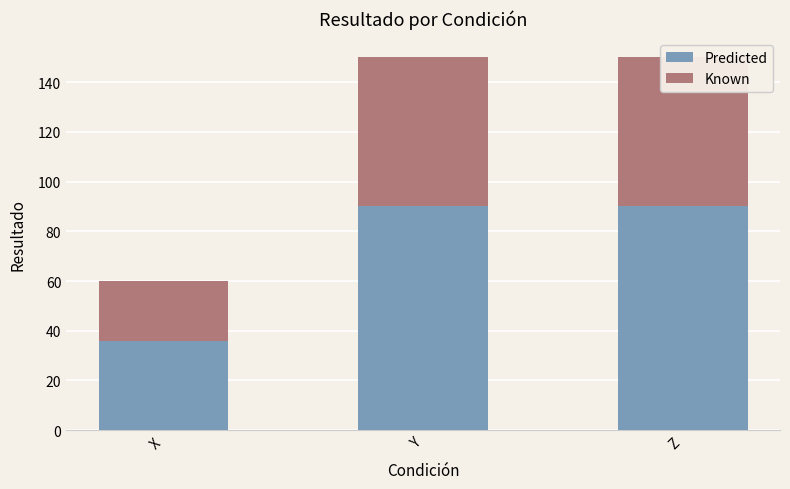

Reading left to right, what are all the values shown in this chart?

Predicted: 36	90	90
Known: 24	60	60